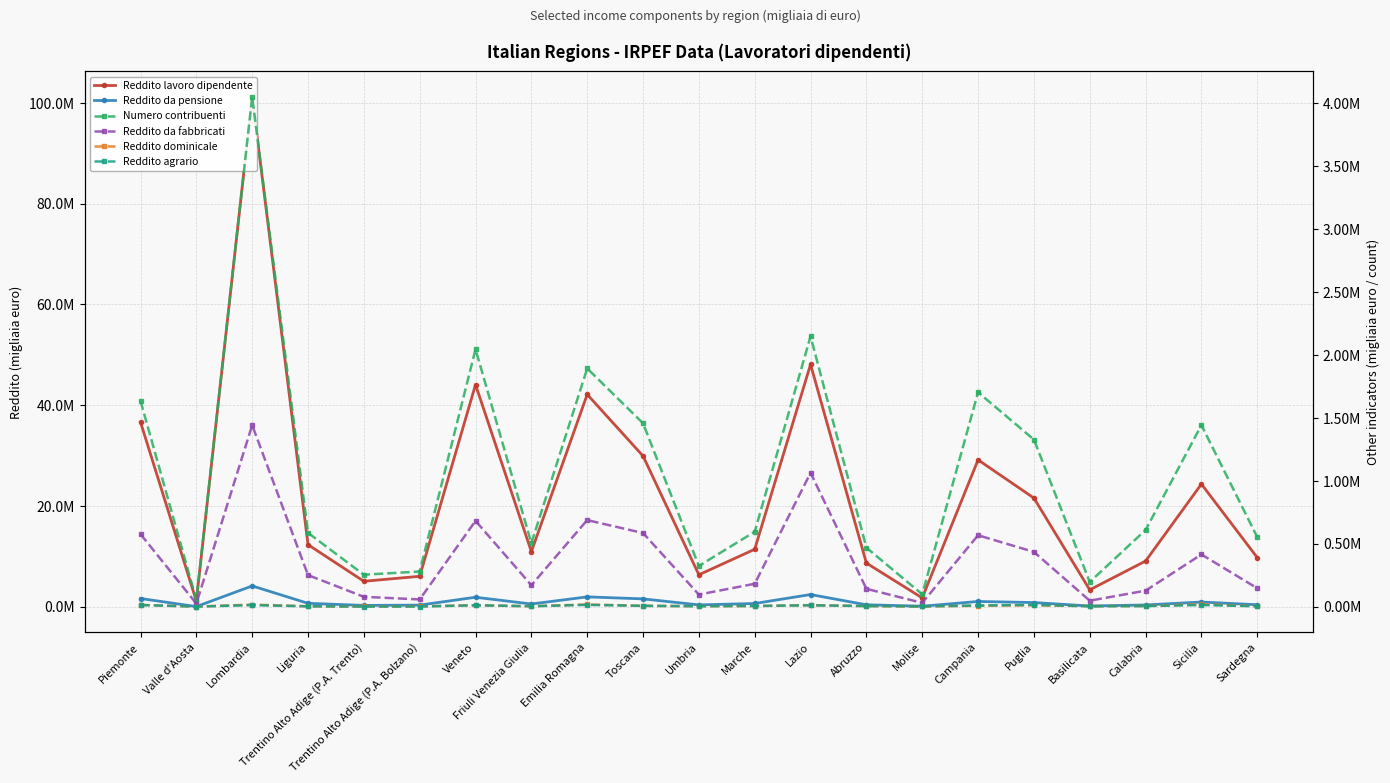

True or false: Reddito dominicale (Ammontare) has a value of 2806 at Trentino Alto Adige (P.A. Bolzano).

True